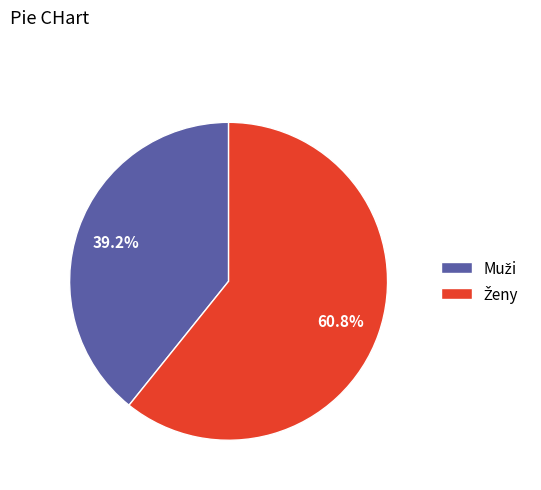

Is there a majority slice in this chart?

Yes